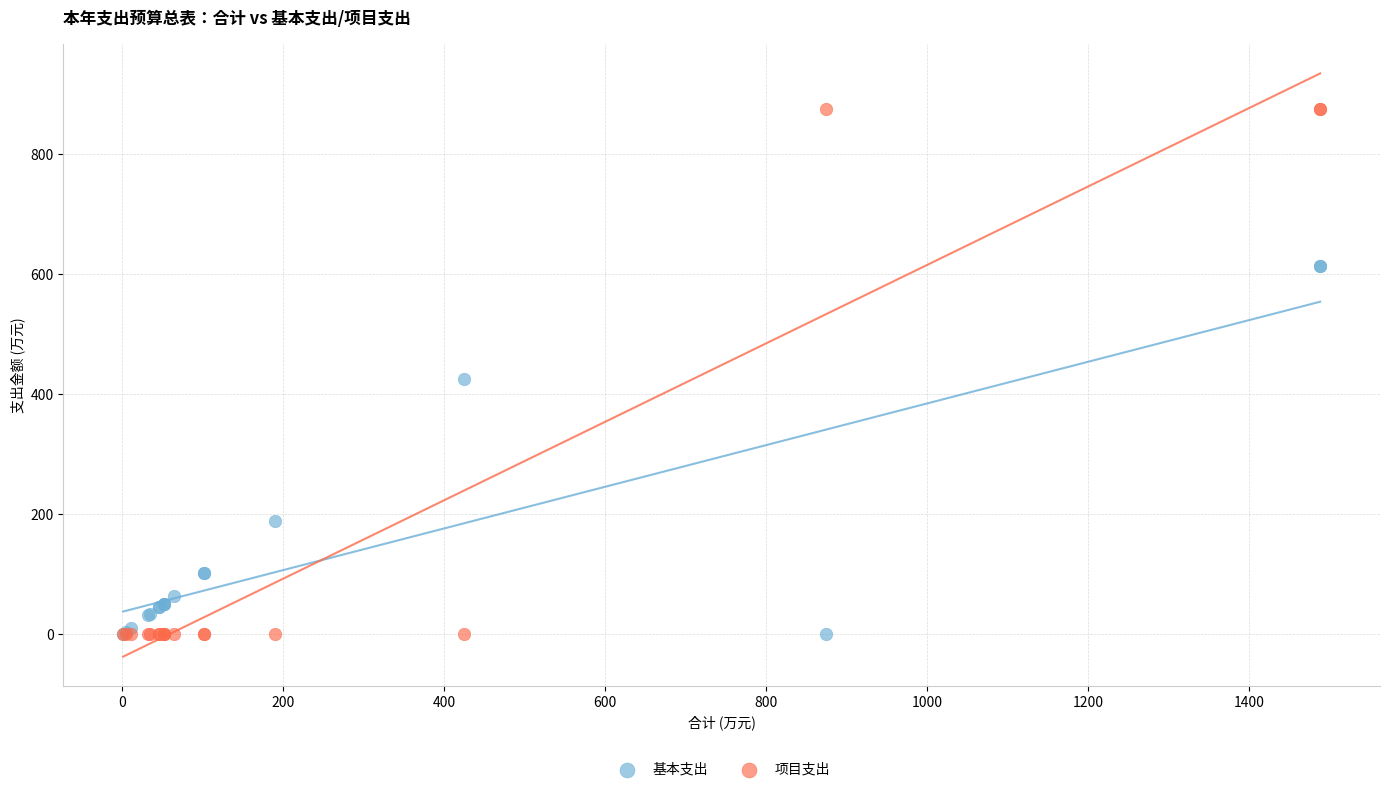

What is the X range (max minus min) for the scatter plot?

1487.9